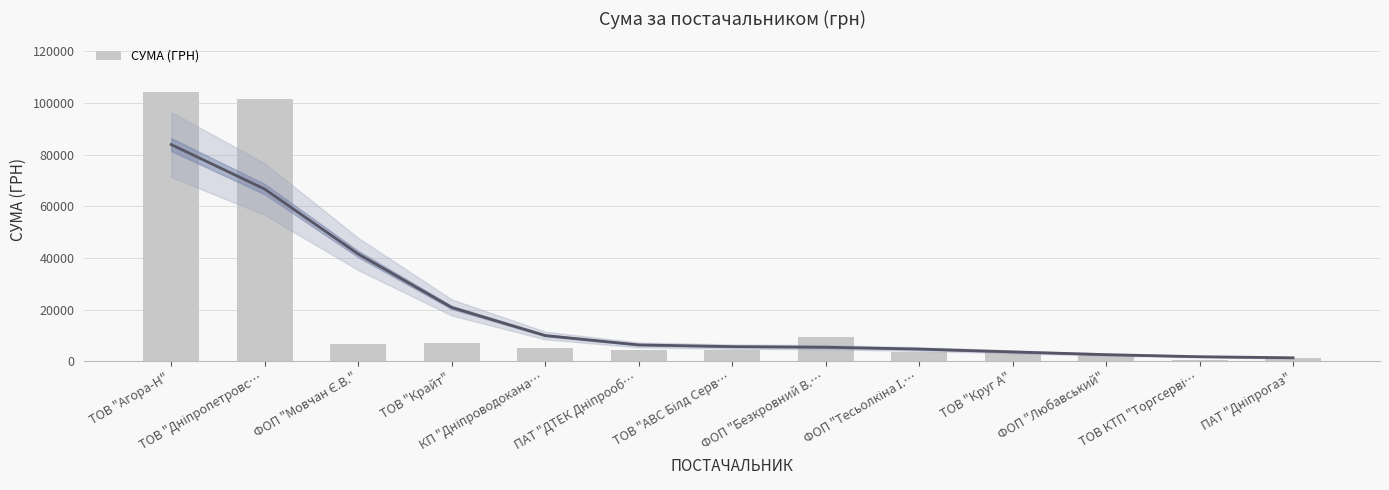

The chart shows a value of 998.1 at ФОП "Тесьолкіна І.…. True or false?

False